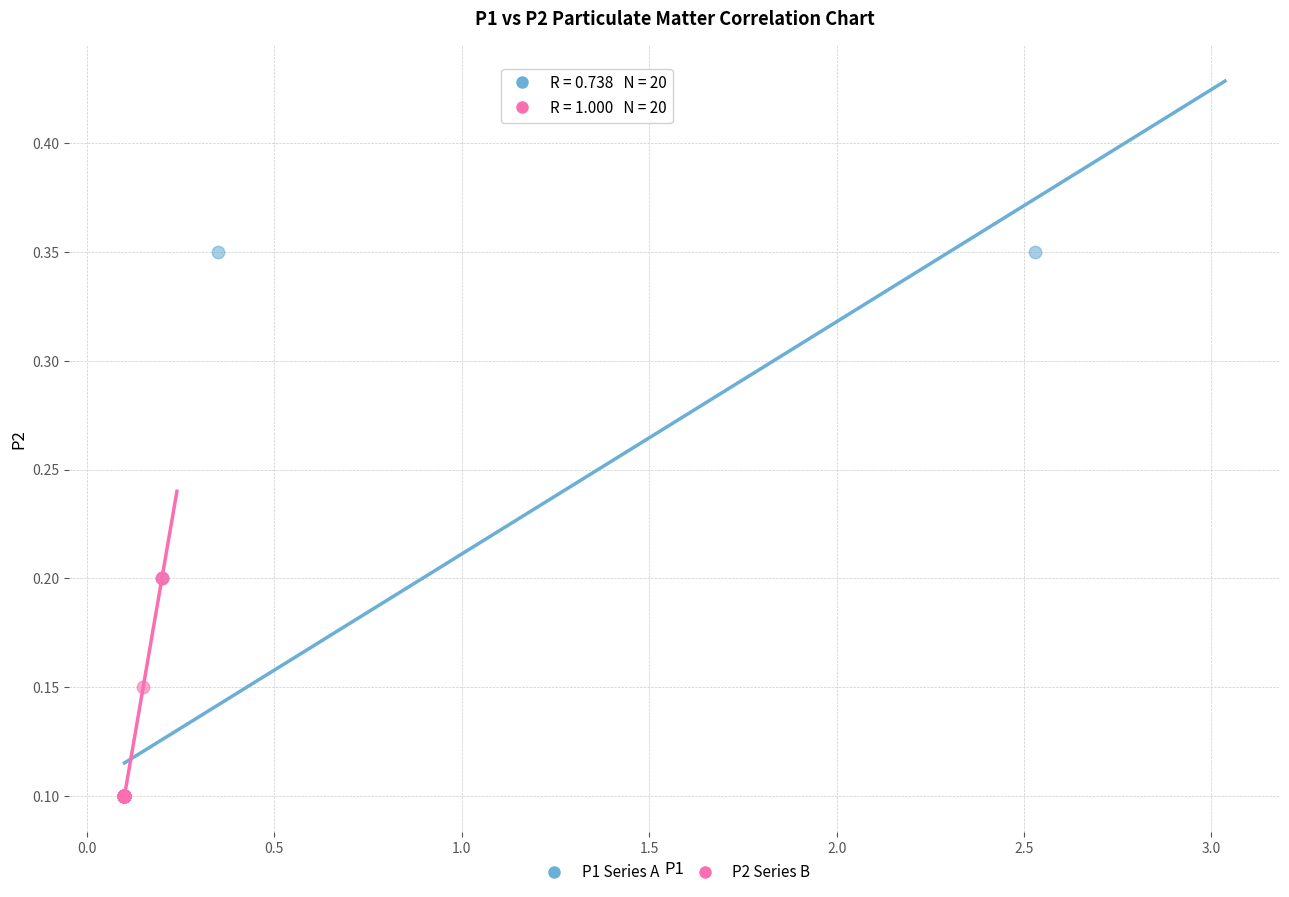

Which series reaches the maximum Y coordinate?

P1 Series A